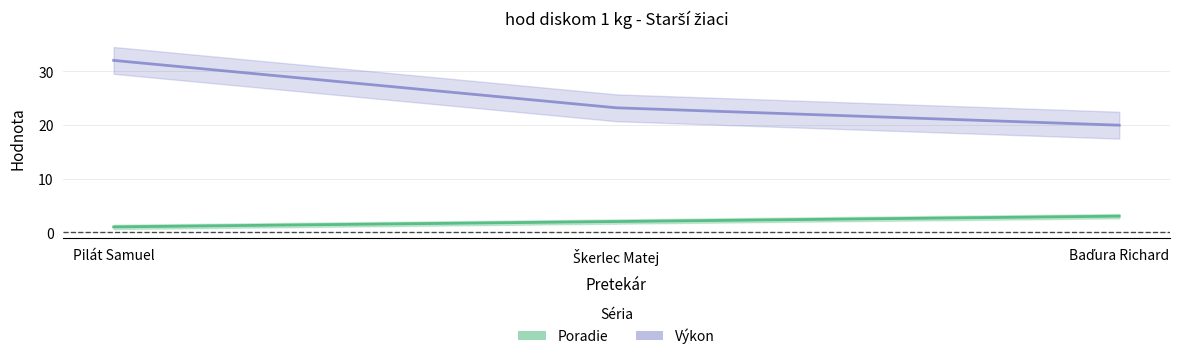

What is the label of the 2nd point from the right?

Škerlec Matej